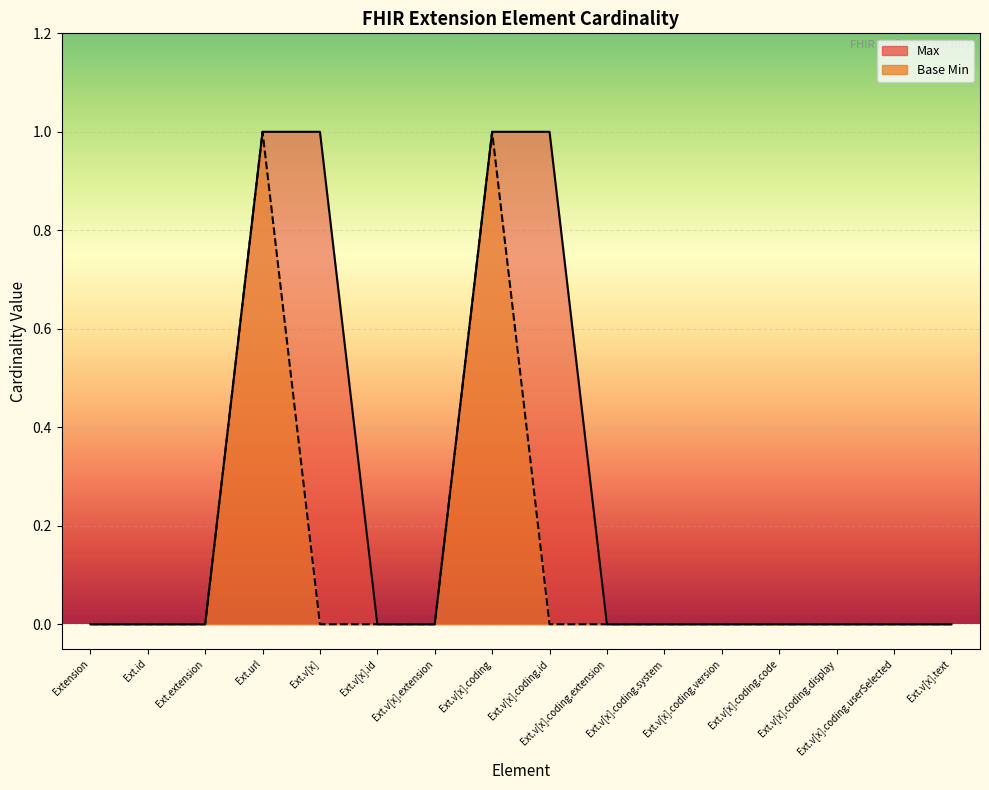

Between Extension and Ext.v[x].coding.display, which is larger?

Extension